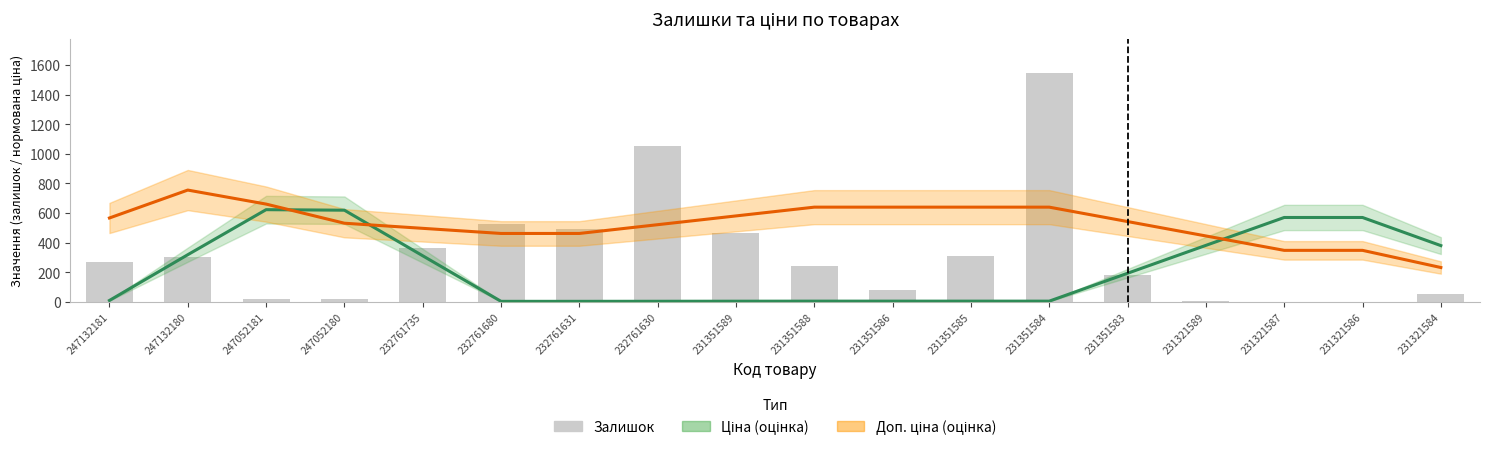

Rank the categories by Ціна (оцінка) value from lowest to highest.

232761680, 232761631, 232761630, 231351589, 231351588, 231351586, 231351585, 231351584, 247132181, 231351583, 232761735, 247132180, 231321584, 231321589, 231321587, 231321586, 247052180, 247052181